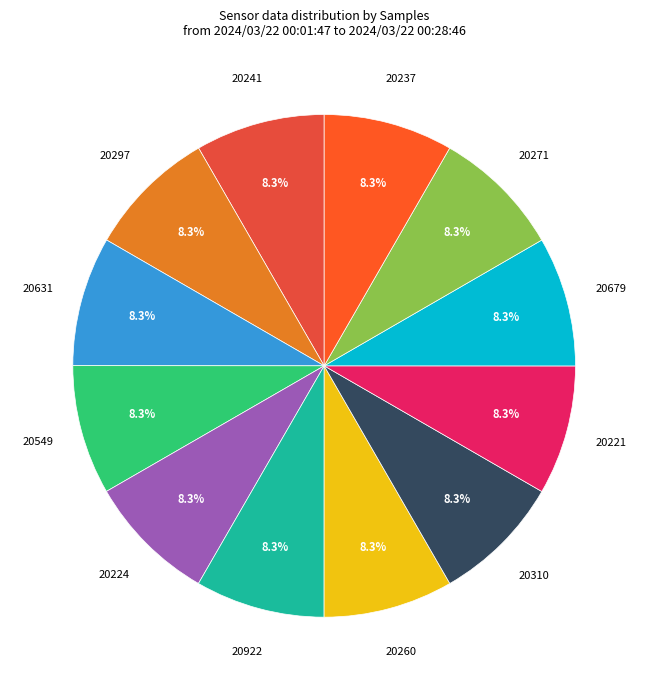

How many segments does this pie chart have?

12